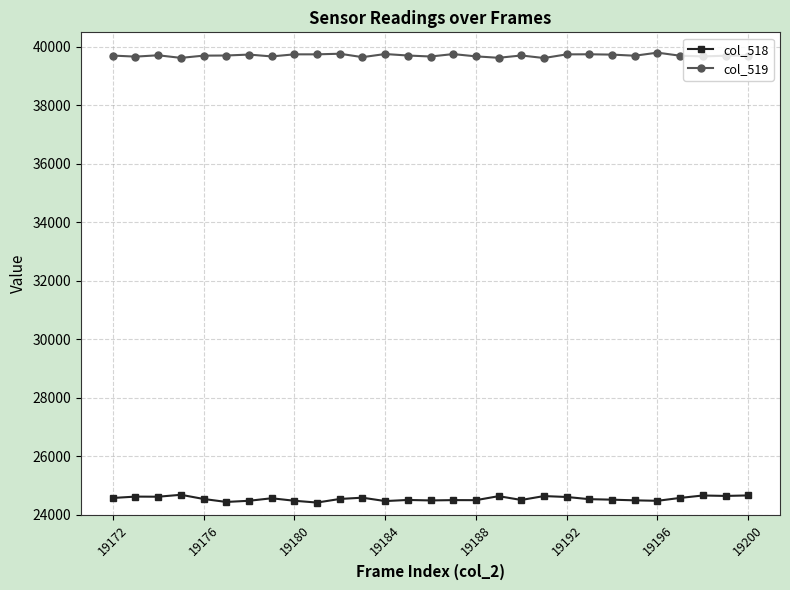

True or false: col_518 and col_519 cross at least once.

False